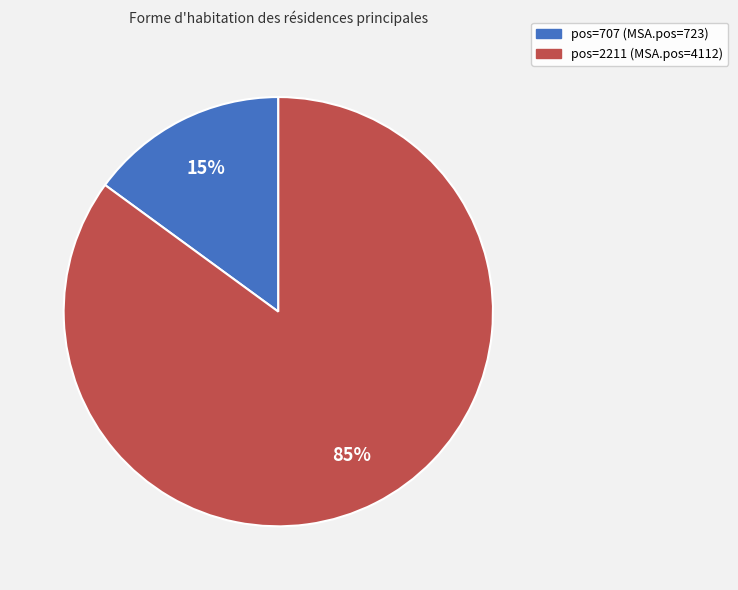

To the nearest percent, what is the difference between the largest and smallest slice percentages?

70%